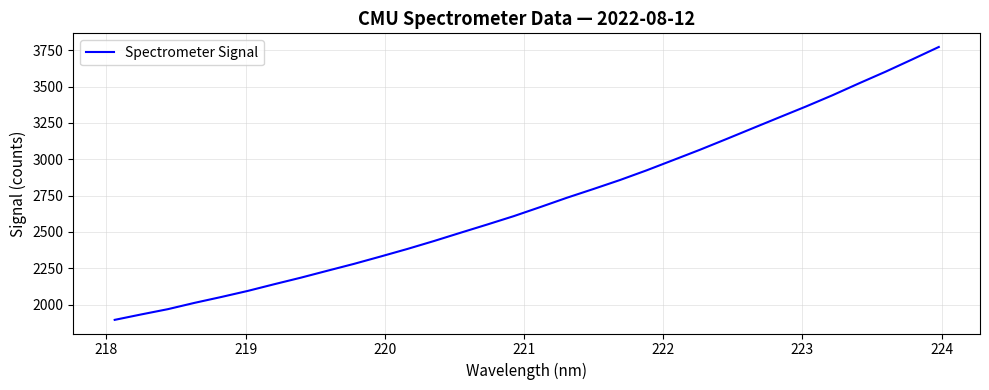

What is the smallest value displayed?

1895.8